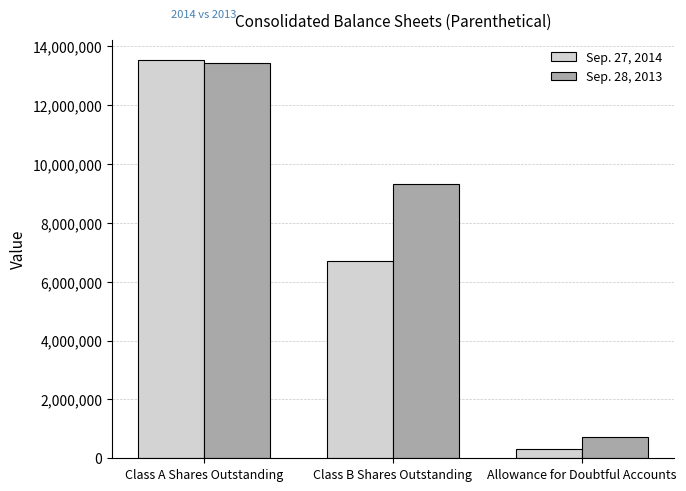

What value does the Sep. 27, 2014 series have at Class B Shares Outstanding?

6719443